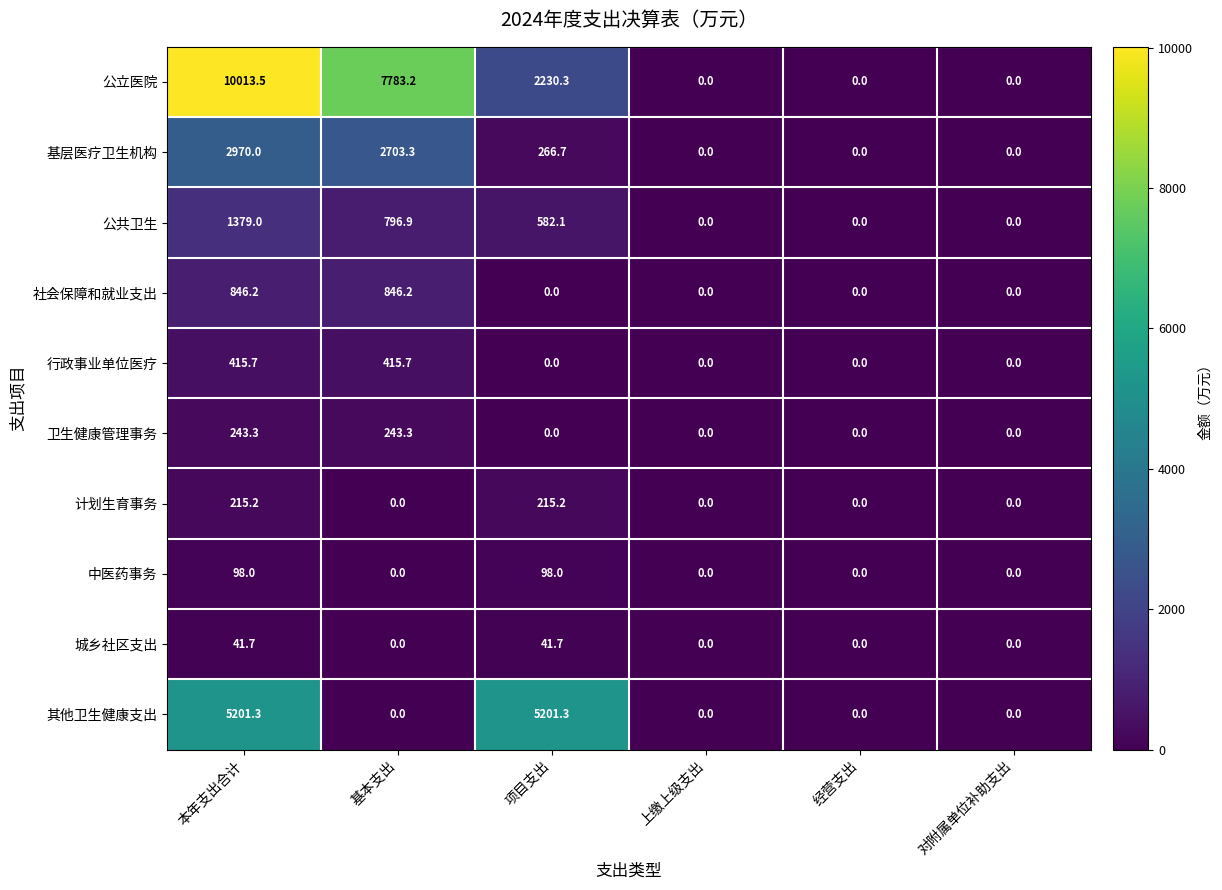

Rank the series by their maximum value, from highest to lowest.

公立医院, 其他卫生健康支出, 基层医疗卫生机构, 公共卫生, 社会保障和就业支出, 行政事业单位医疗, 卫生健康管理事务, 计划生育事务, 中医药事务, 城乡社区支出